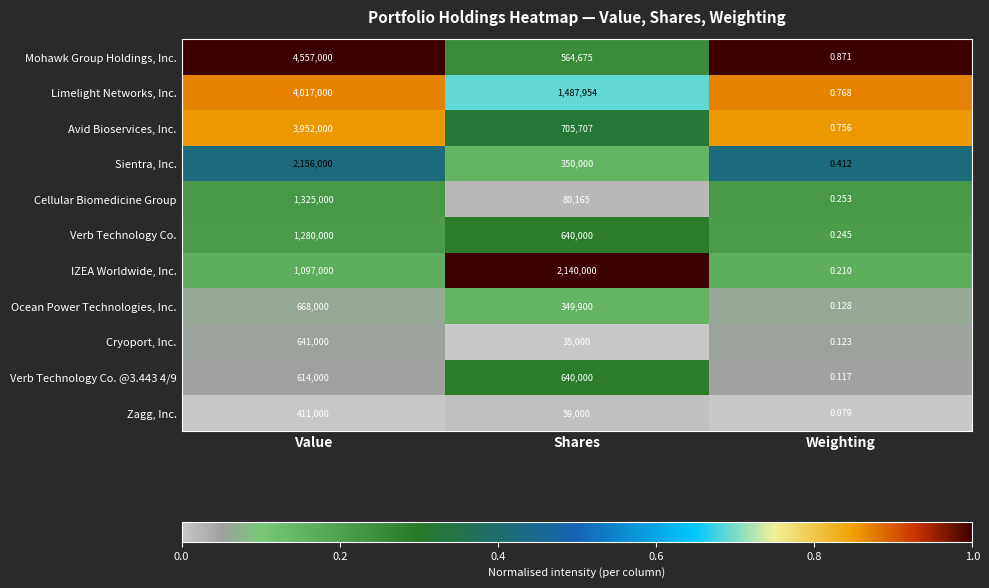

Which series has the largest range (max minus min)?

Mohawk Group Holdings, Inc.